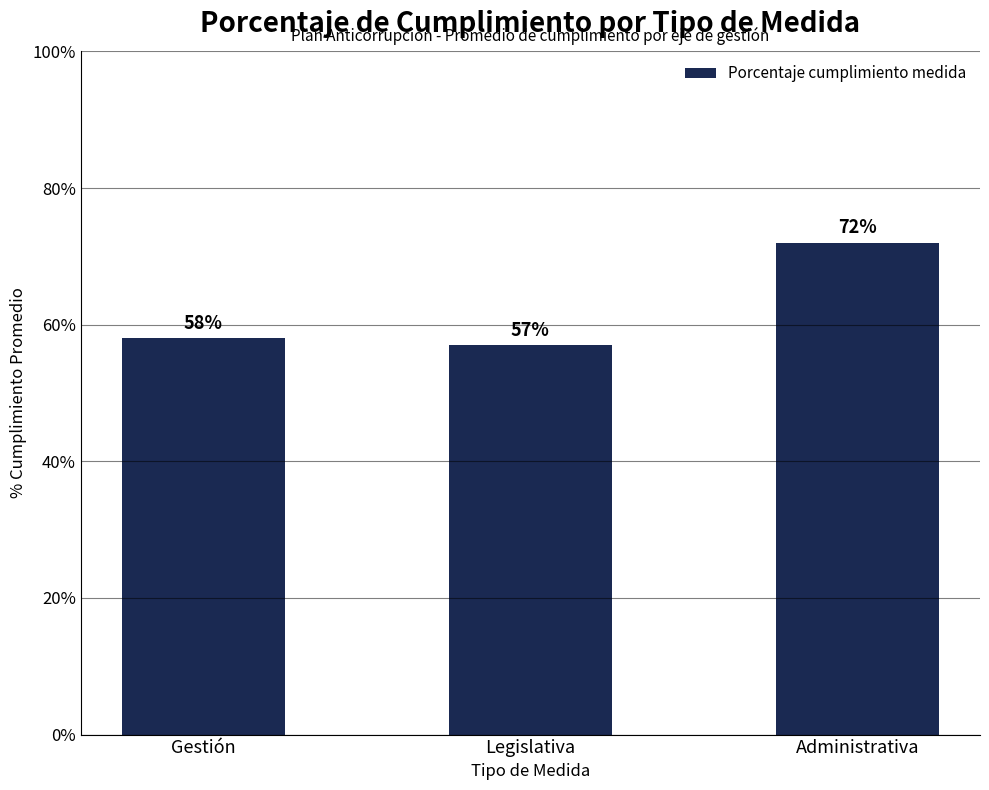

True or false: the data shows 12.5 at Gestión.

False